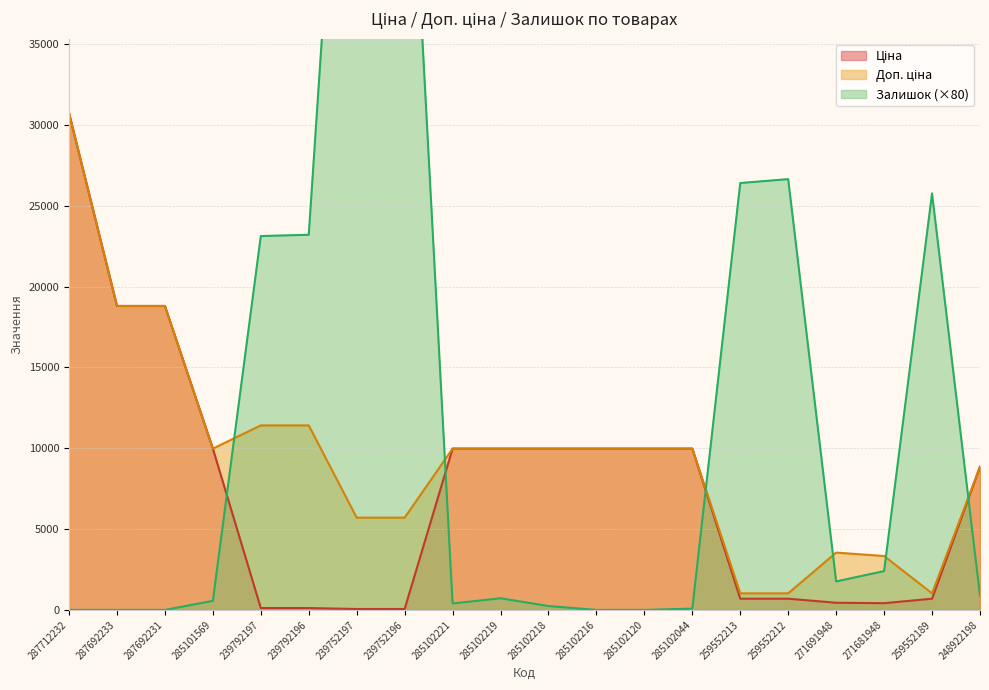

Between which two adjacent categories do Залишок and Доп. ціна first intersect?

285101569 and 239792197